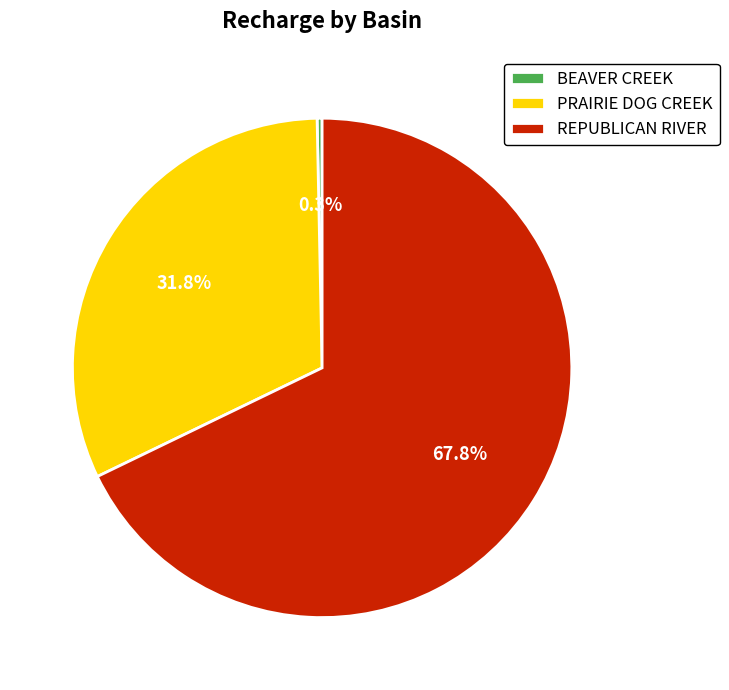

Rank the categories by value from lowest to highest.

BEAVER CREEK, PRAIRIE DOG CREEK, REPUBLICAN RIVER